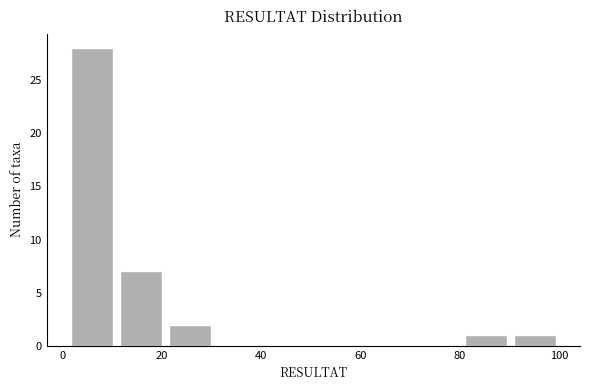

Reading left to right, transcribe this chart: for each bar, give the range it covers on the x-axis and its height. Neither the bar edges nor the heights are printed on the chart, so give them approximately, as read against the axes.

2 to 10: 28
10 to 20: 7
20 to 30: 2
30 to 40: 0
40 to 50: 0
50 to 60: 0
60 to 70: 0
70 to 80: 0
80 to 90: 1
90 to 100: 1